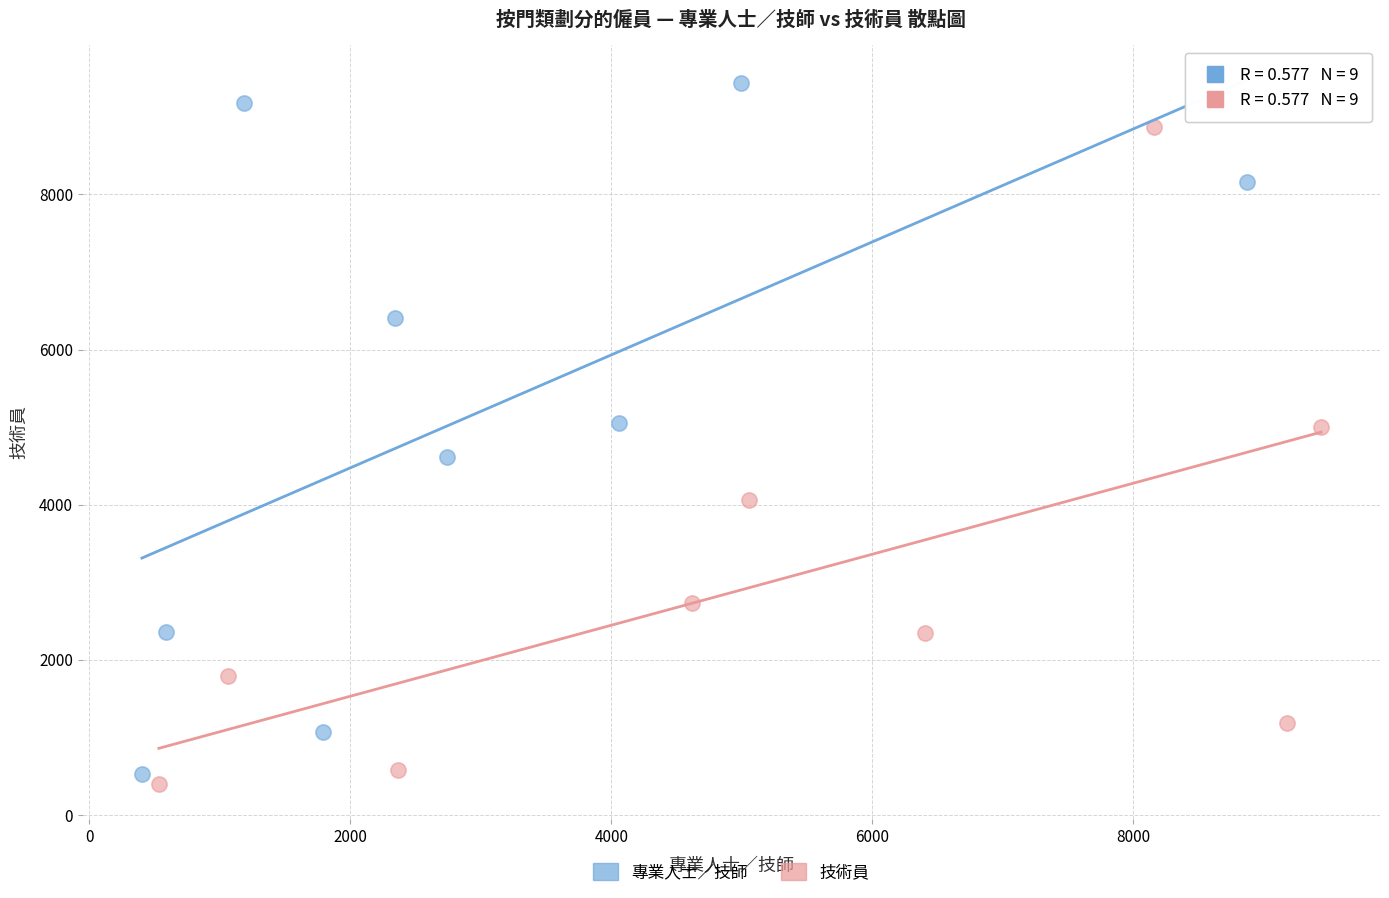

Which series contains the highest Y value?

專業人士／技師